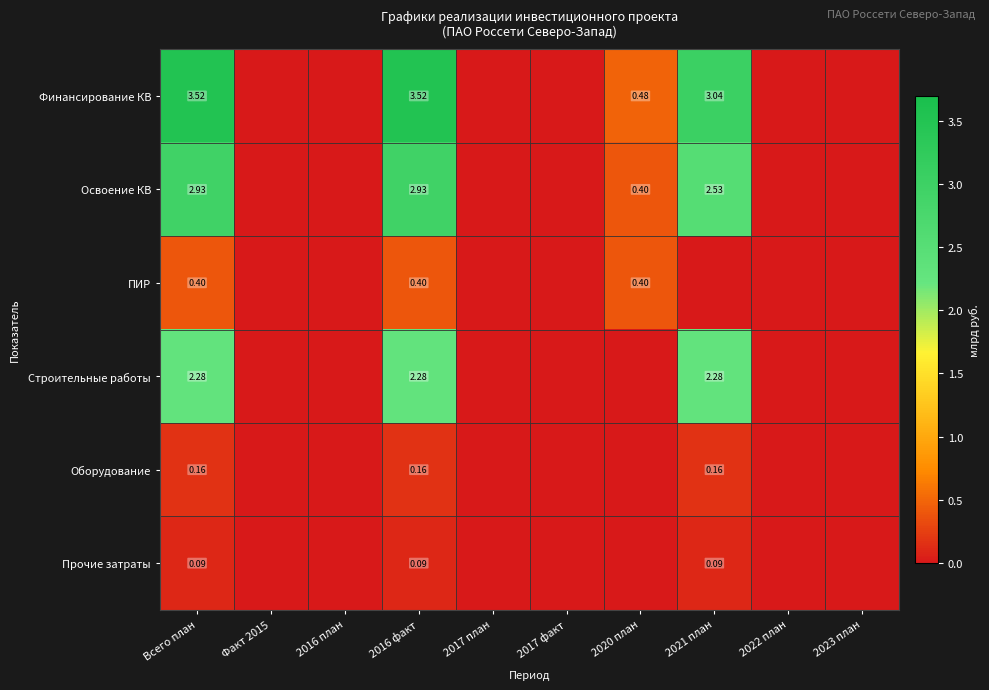

Between Всего план and 2023 план, which is larger?

Всего план